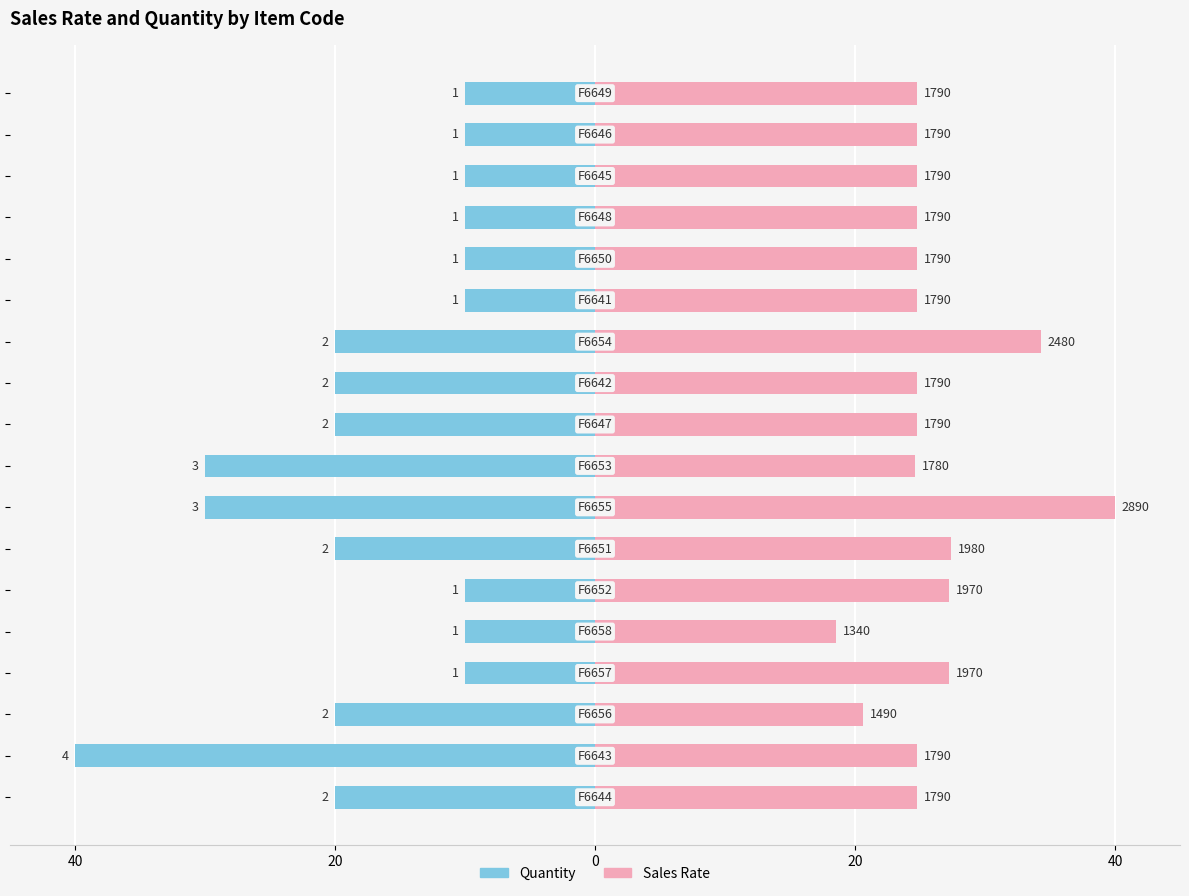

Reading left to right, list all the values displayed in this chart.

Quantity: -20.0	-40.0	-20.0	-10.0	-10.0	-10.0	-20.0	-30.0	-30.0	-20.0	-20.0	-20.0	-10.0	-10.0	-10.0	-10.0	-10.0	-10.0
Sales Rate: 24.8	24.8	20.6	27.3	18.5	27.3	27.4	40.0	24.6	24.8	24.8	34.3	24.8	24.8	24.8	24.8	24.8	24.8